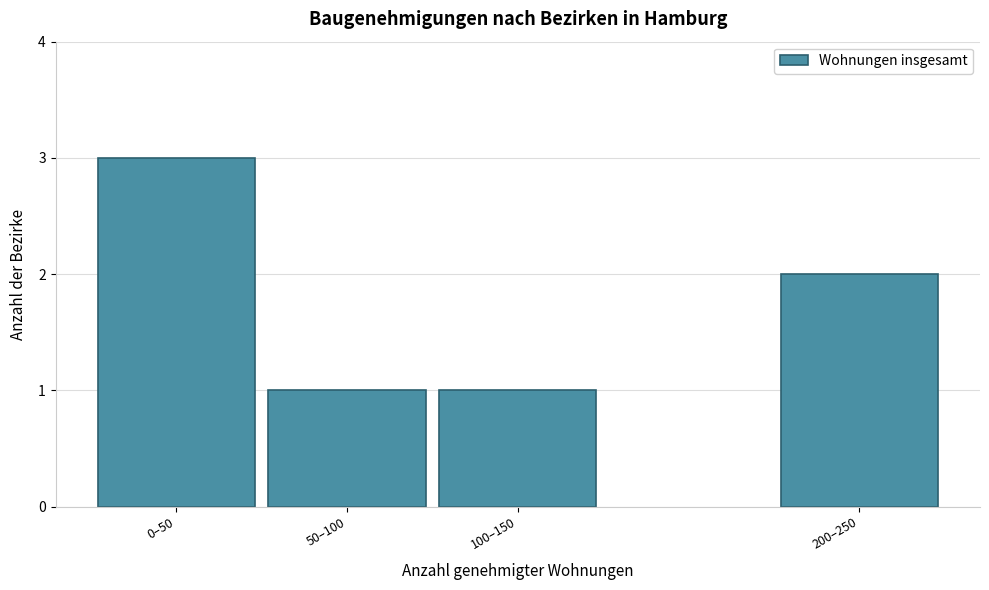

Reading left to right, extract all data points from this chart.

3	1	1	2